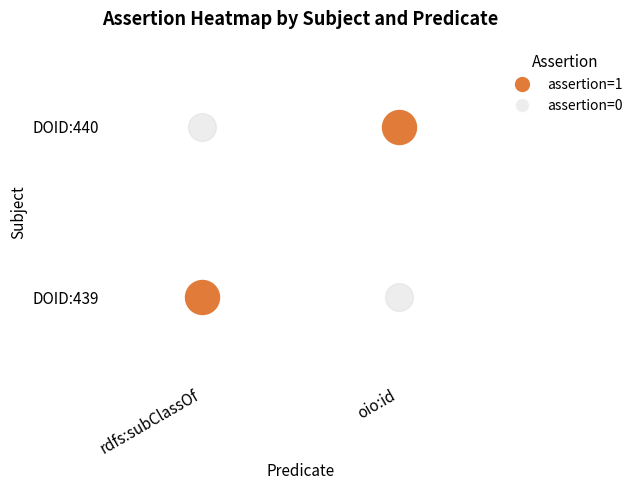

List the series in order of their peak value, lowest first.

DOID:439, DOID:440